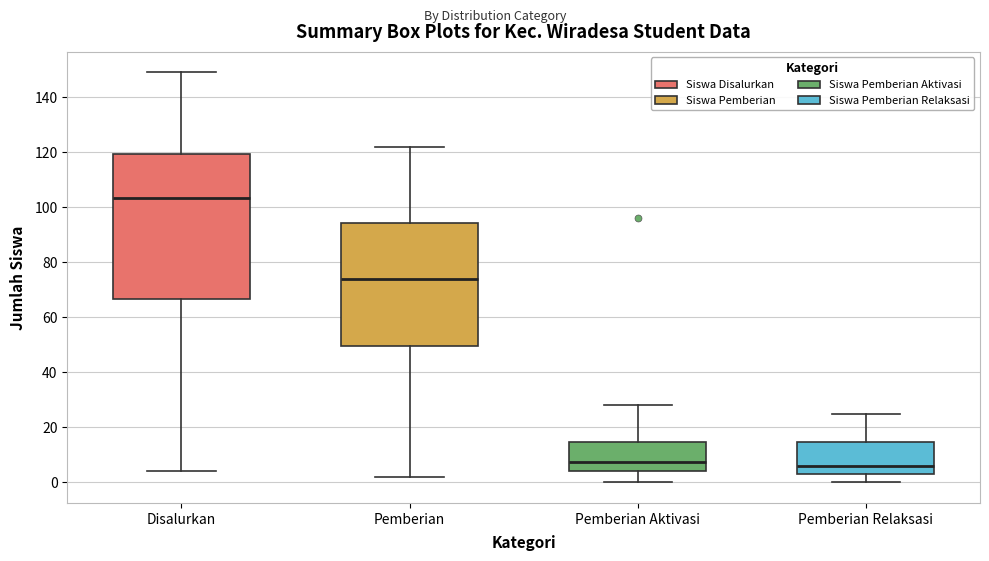

Which box is the tallest, from its lower edge to its upper edge?

Disalurkan